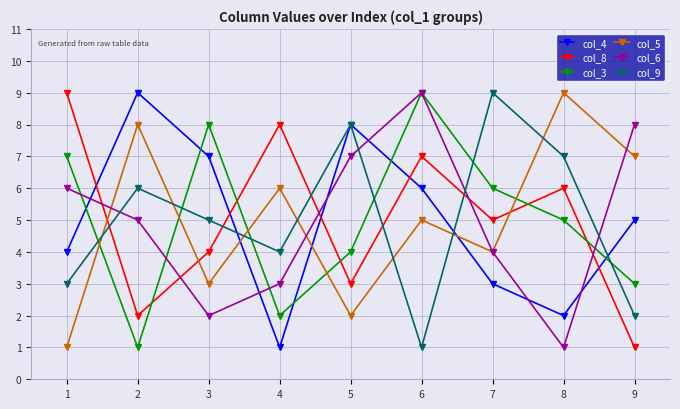

Is it true that col_5 equals 3 at 2?

False